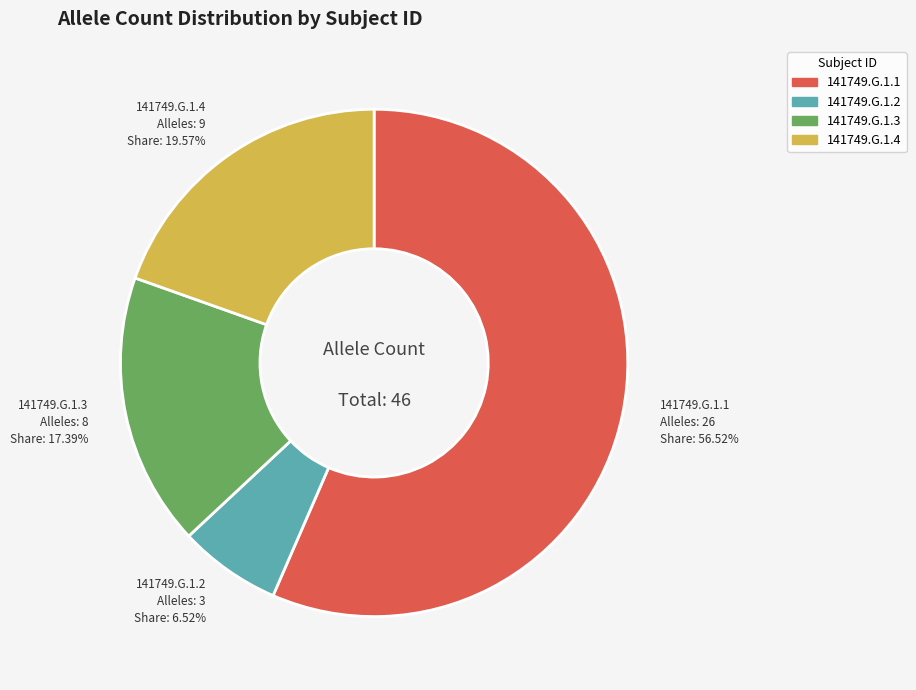

Count the number of slices in the pie.

4